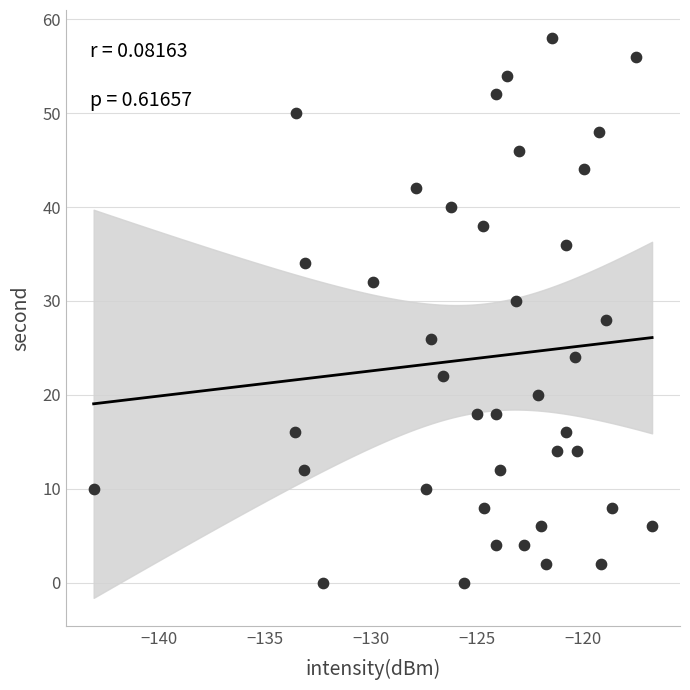

What is the range of Y values (max minus min)?

58